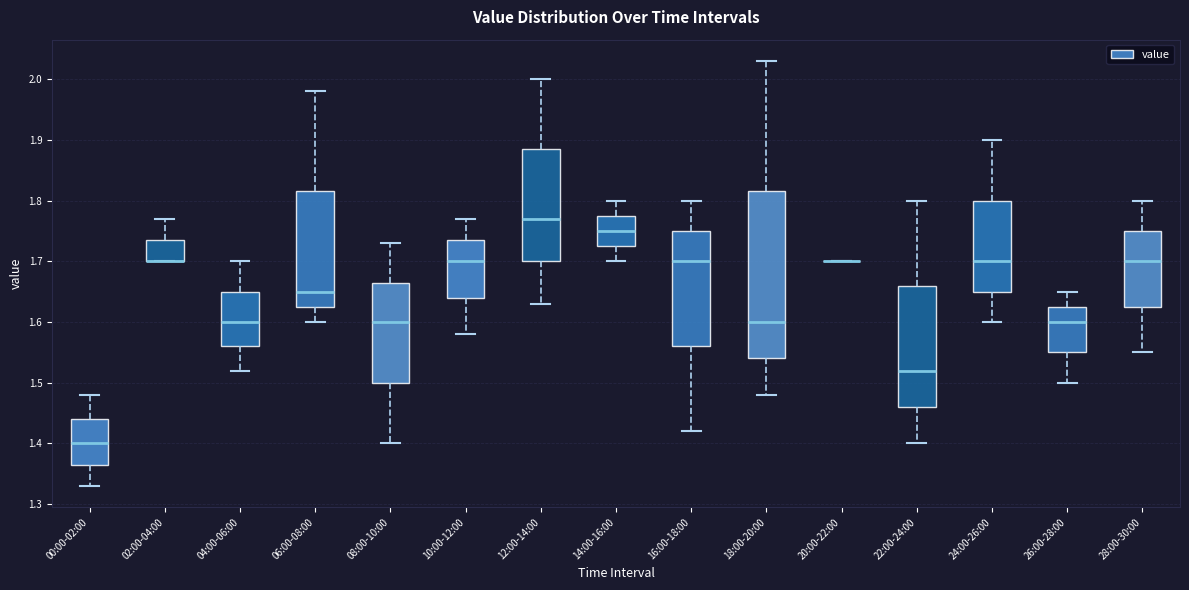

Reading left to right, read every box against the y-axis: the position of its median line, the range the box covers, and the ends of its whiskers. The values are not printed on the chart, so give them approximately, as read against the axis.

00:00-02:00: median 1.40, box 1.37 to 1.44, whiskers 1.33 to 1.48
02:00-04:00: median 1.70 (drawn on the box's lower edge), box 1.70 to 1.74, whiskers 1.70 to 1.77
04:00-06:00: median 1.60, box 1.56 to 1.65, whiskers 1.52 to 1.70
06:00-08:00: median 1.65, box 1.63 to 1.82, whiskers 1.60 to 1.98
08:00-10:00: median 1.60, box 1.50 to 1.67, whiskers 1.40 to 1.73
10:00-12:00: median 1.70, box 1.64 to 1.74, whiskers 1.58 to 1.77
12:00-14:00: median 1.77, box 1.70 to 1.89, whiskers 1.63 to 2.00
14:00-16:00: median 1.75, box 1.73 to 1.78, whiskers 1.70 to 1.80
16:00-18:00: median 1.70, box 1.56 to 1.75, whiskers 1.42 to 1.80
18:00-20:00: median 1.60, box 1.54 to 1.82, whiskers 1.48 to 2.03
20:00-22:00: box collapsed to a line at 1.70, whiskers 1.70 to 1.70
22:00-24:00: median 1.52, box 1.46 to 1.66, whiskers 1.40 to 1.80
24:00-26:00: median 1.70, box 1.65 to 1.80, whiskers 1.60 to 1.90
26:00-28:00: median 1.60, box 1.55 to 1.63, whiskers 1.50 to 1.65
28:00-30:00: median 1.70, box 1.63 to 1.75, whiskers 1.55 to 1.80